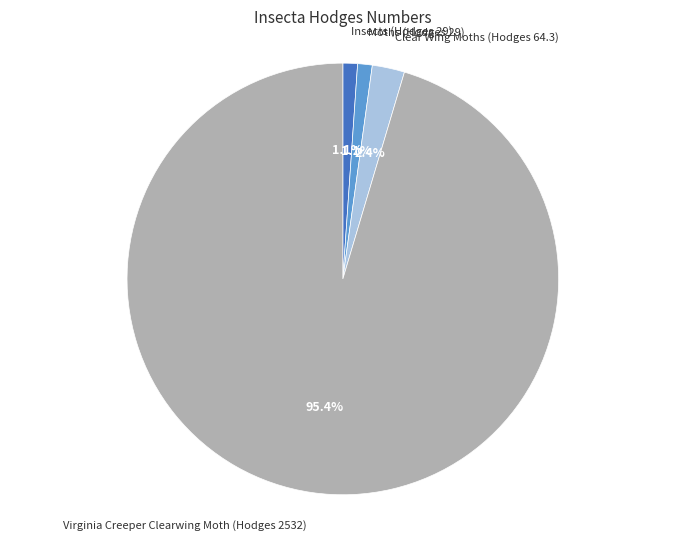

Is there a majority slice in this chart?

Yes